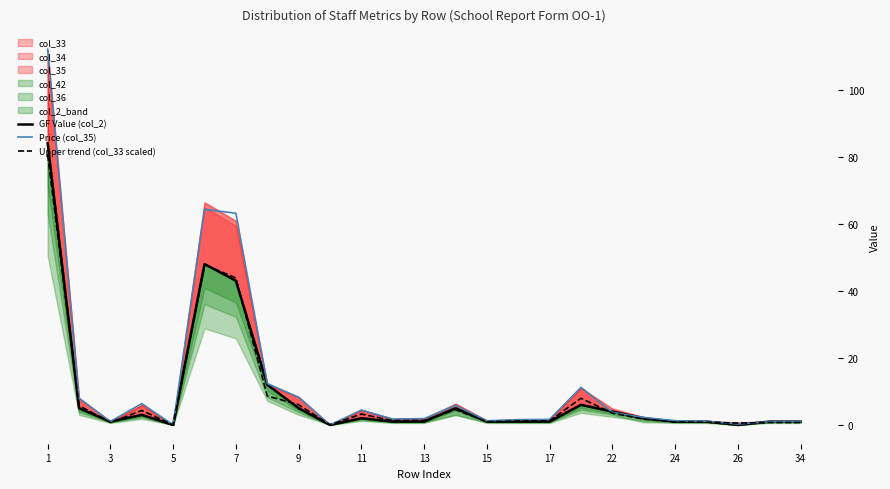

Where does the Price (col_35) series first go above 1?

1